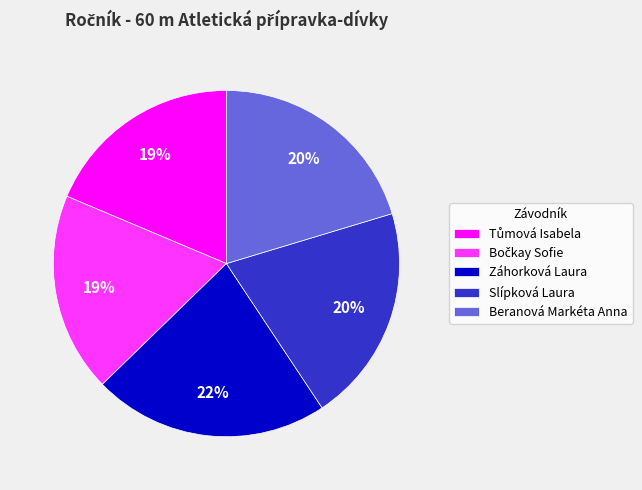

Do Záhorková Laura and Beranová Markéta Anna together represent more than half of the pie?

No